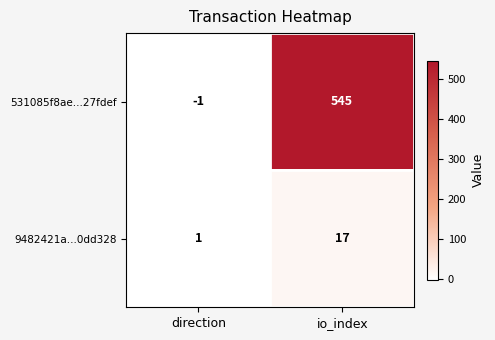

Reading left to right, extract all data points from this chart.

531085f8ae...27fdef: -1	545
9482421a...0dd328: 1	17